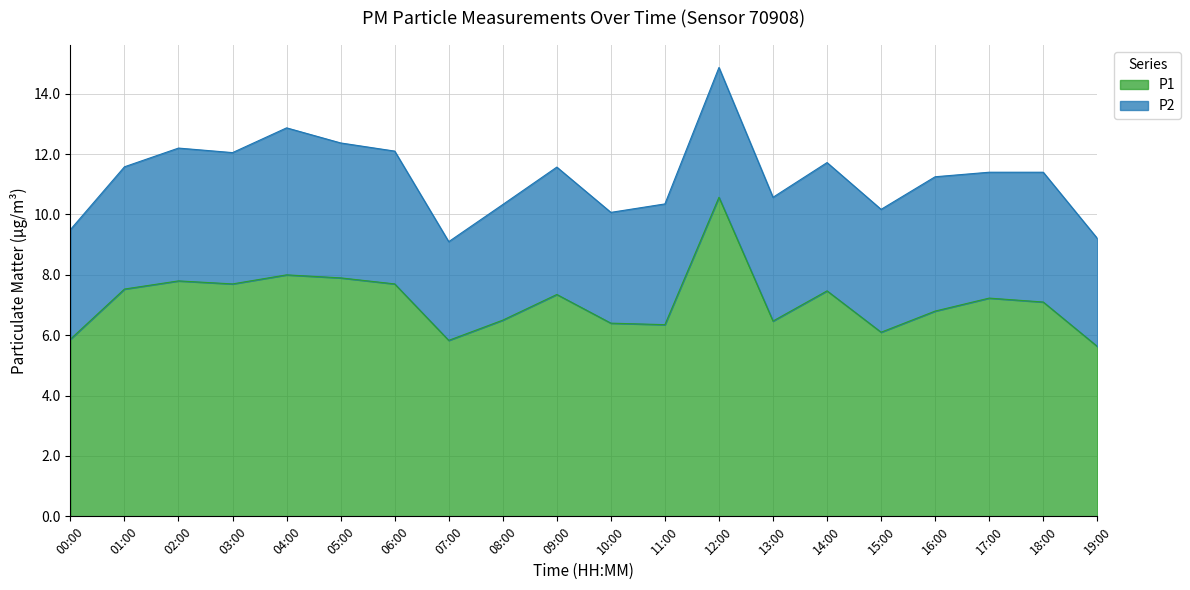

What is the average value?

7.1